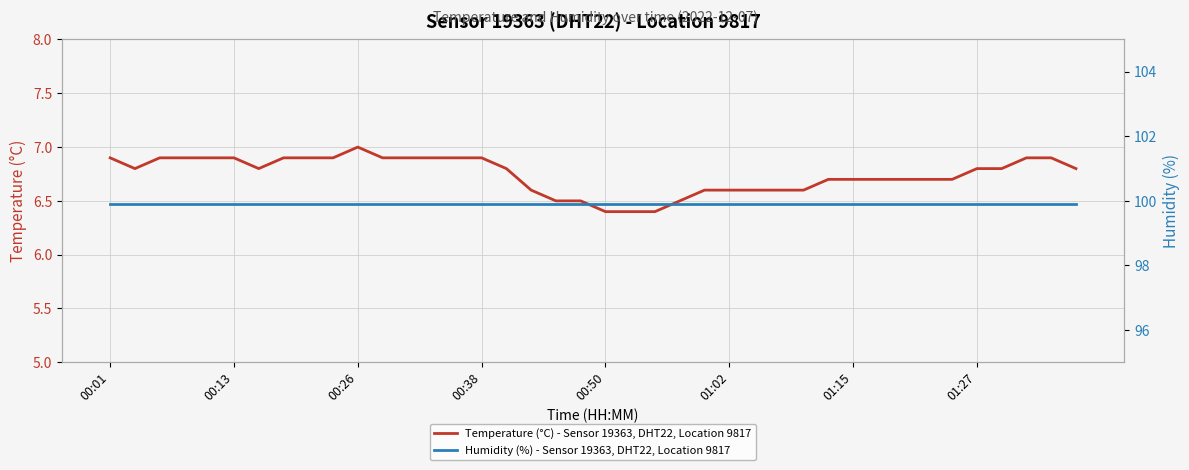

Where is Humidity (%) - Sensor 19363, DHT22, Location 9817 nearest to the value 99?

00:01